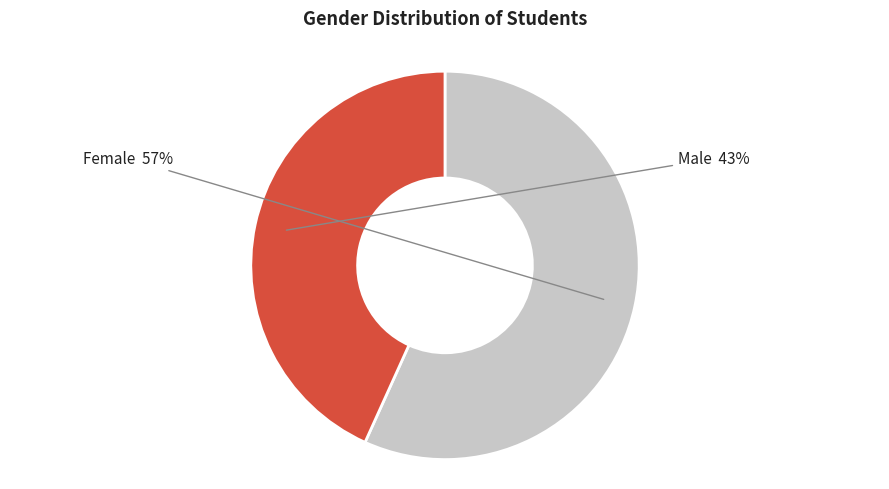

To the nearest percent, what is the difference between the largest and smallest slice percentages?

14%